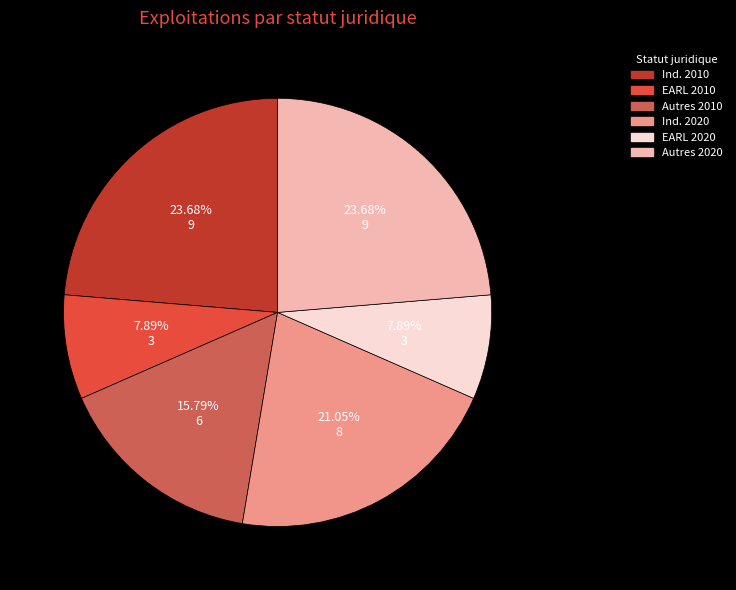

Is Autres 2020 the majority of the pie?

No